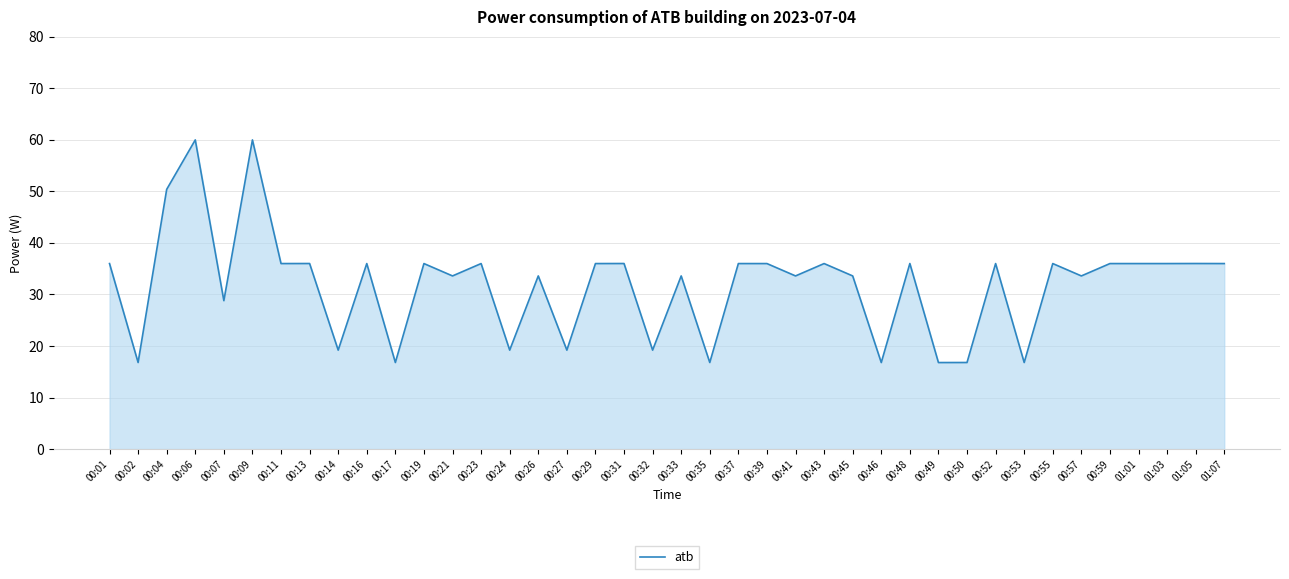

Does the chart display data point markers on the line(s)?

No